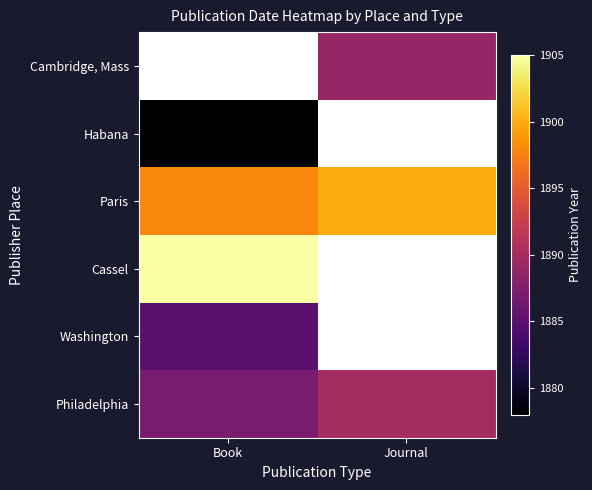

Which series has the largest range (max minus min)?

Philadelphia